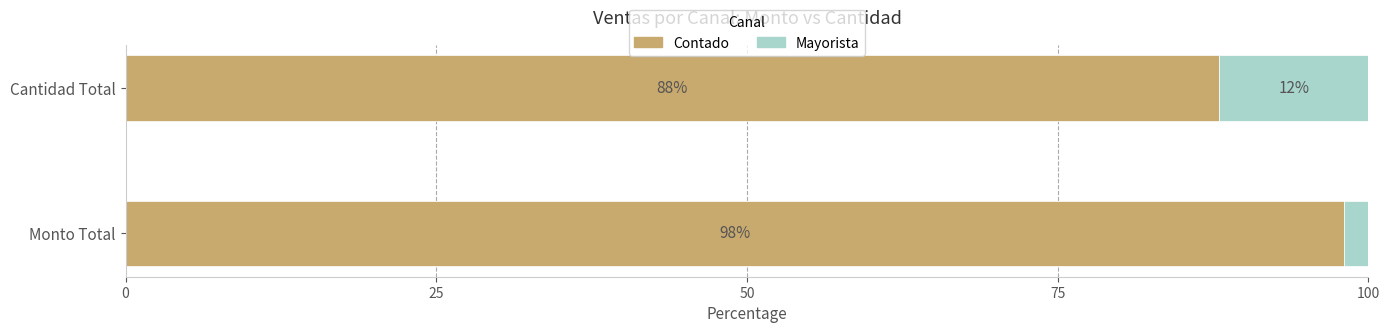

What is the total value across all series at Cantidad Total?

100